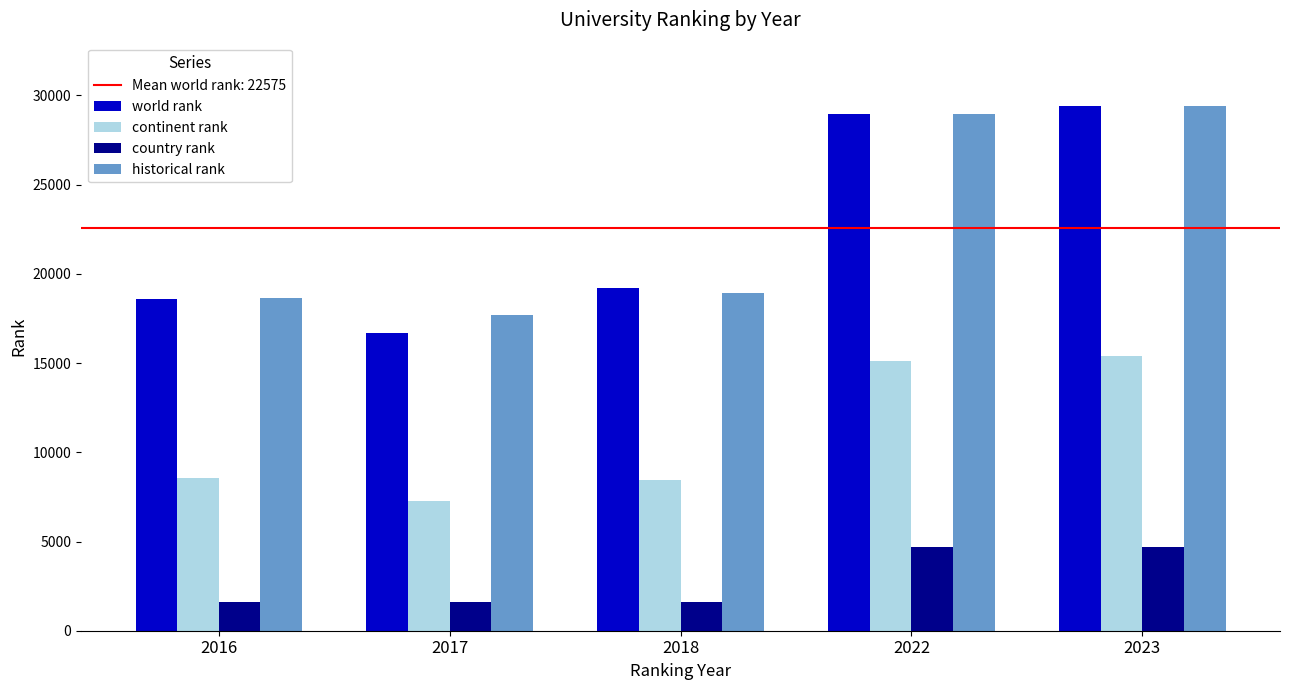

At how many categories does at least one series exceed 5749?

5